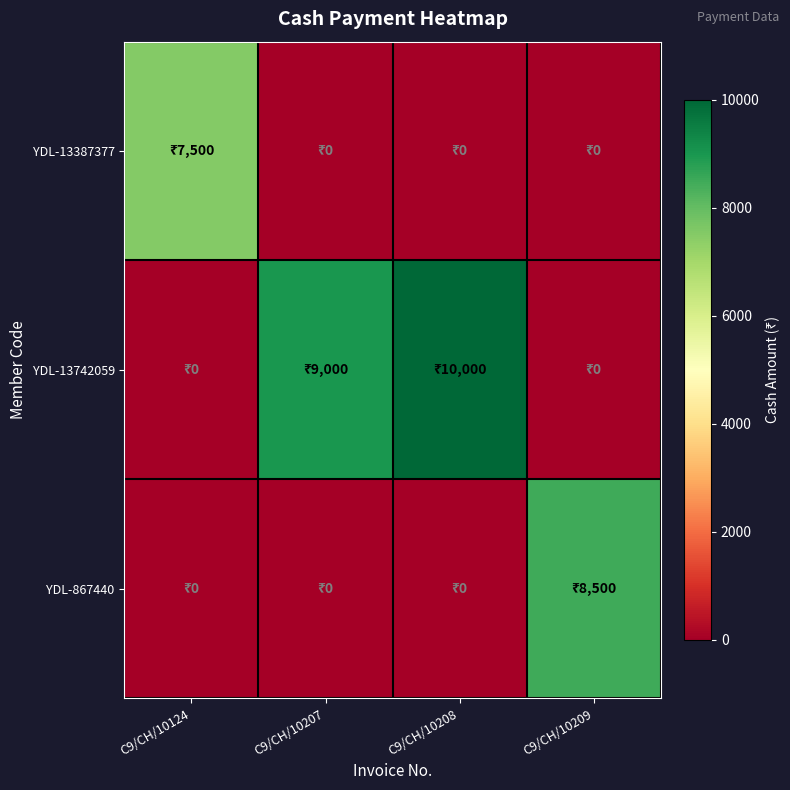

Reading left to right, extract all data points from this chart.

YDL-13387377: C9/CH/10124=7500	C9/CH/10207=0	C9/CH/10208=0	C9/CH/10209=0
YDL-13742059: C9/CH/10124=0	C9/CH/10207=9000	C9/CH/10208=10000	C9/CH/10209=0
YDL-867440: C9/CH/10124=0	C9/CH/10207=0	C9/CH/10208=0	C9/CH/10209=8500